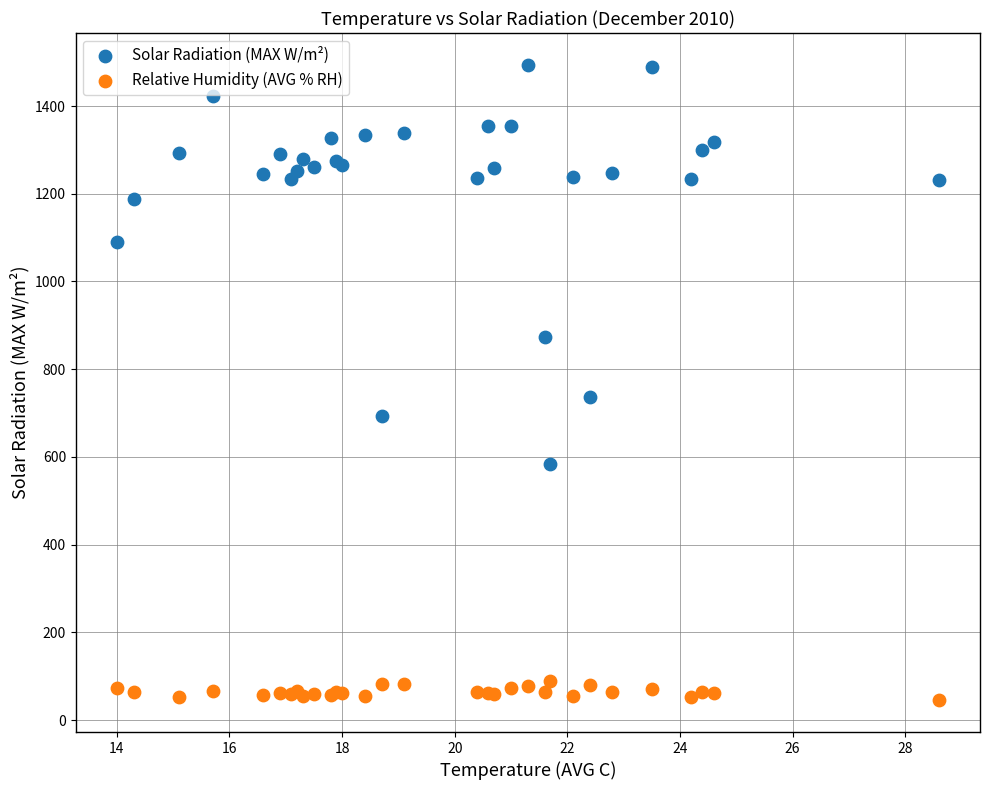

Which series contains the highest Y value?

Solar Radiation (MAX W/m²)